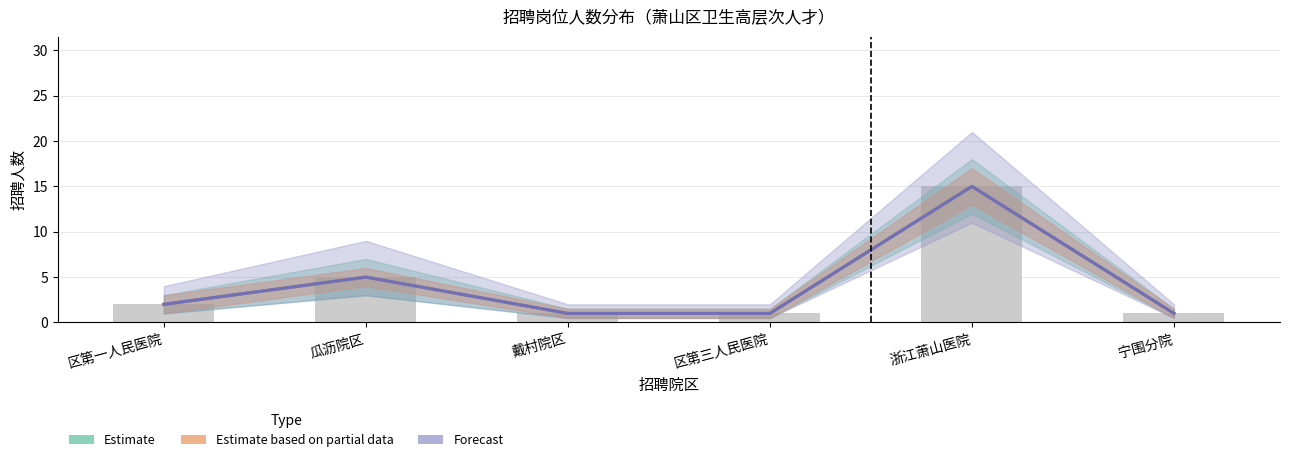

What is the label of the 3rd bar from the right?

区第三人民医院